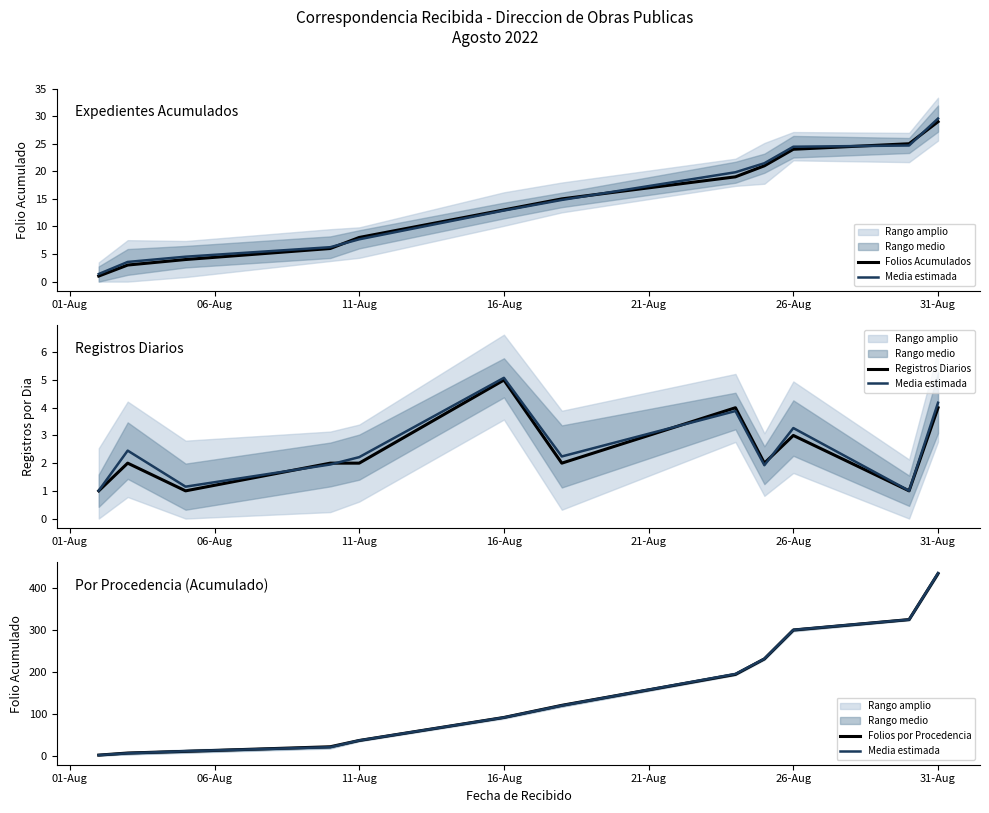

What is the sum of all Media estimada values?

1771.1